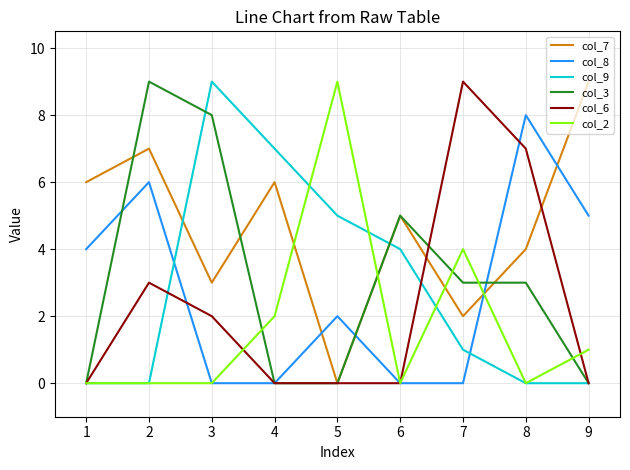

Is this an area chart (filled region under the line)?

No